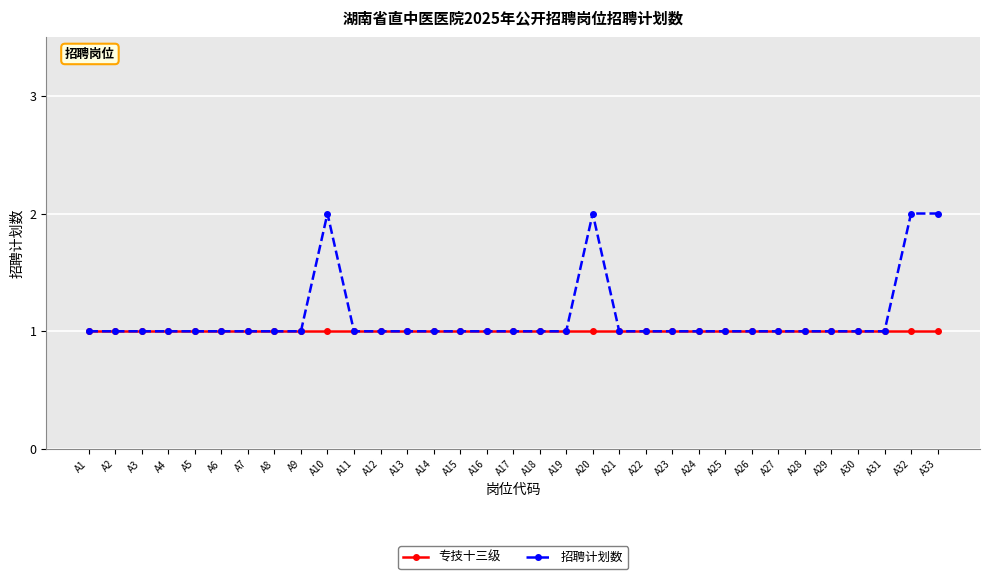

Reading left to right, extract all data points from this chart.

专技十三级: 1	1	1	1	1	1	1	1	1	1	1	1	1	1	1	1	1	1	1	1	1	1	1	1	1	1	1	1	1	1	1	1	1
招聘计划数: 1	1	1	1	1	1	1	1	1	2	1	1	1	1	1	1	1	1	1	2	1	1	1	1	1	1	1	1	1	1	1	2	2